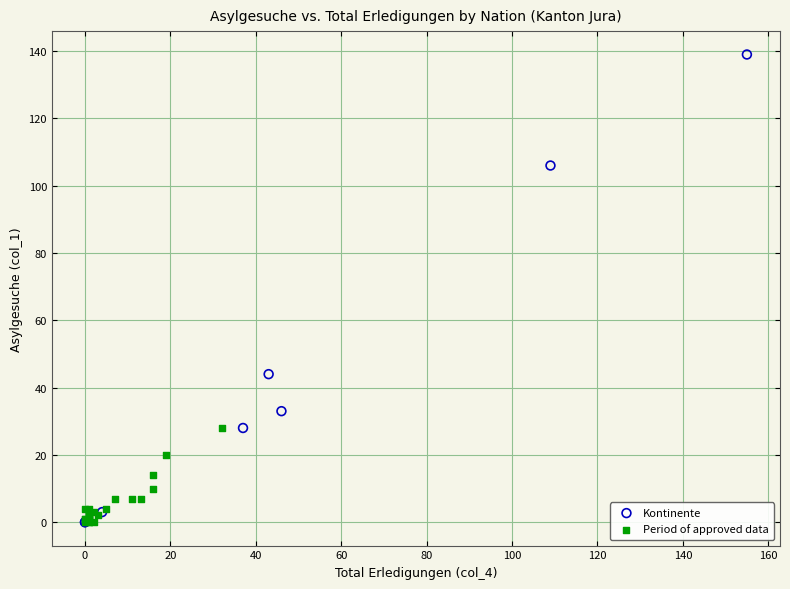

Which series reaches the maximum Y coordinate?

Kontinente